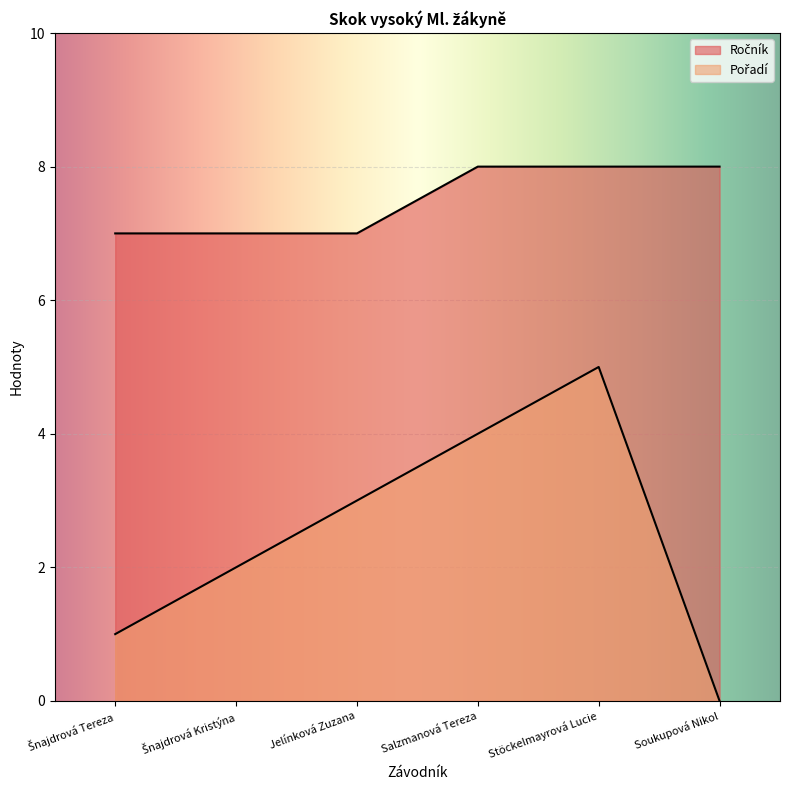

Is the value of Pořadí at Šnajdrová Kristýna greater than the value of Ročník at Salzmanová Tereza?

No